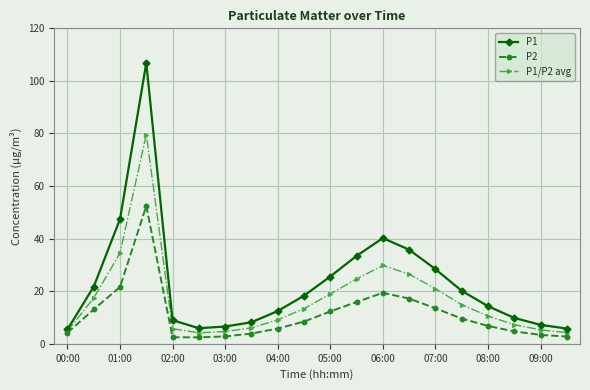

What is the value of the P1/P2 avg point at the 20th from the left?

4.3